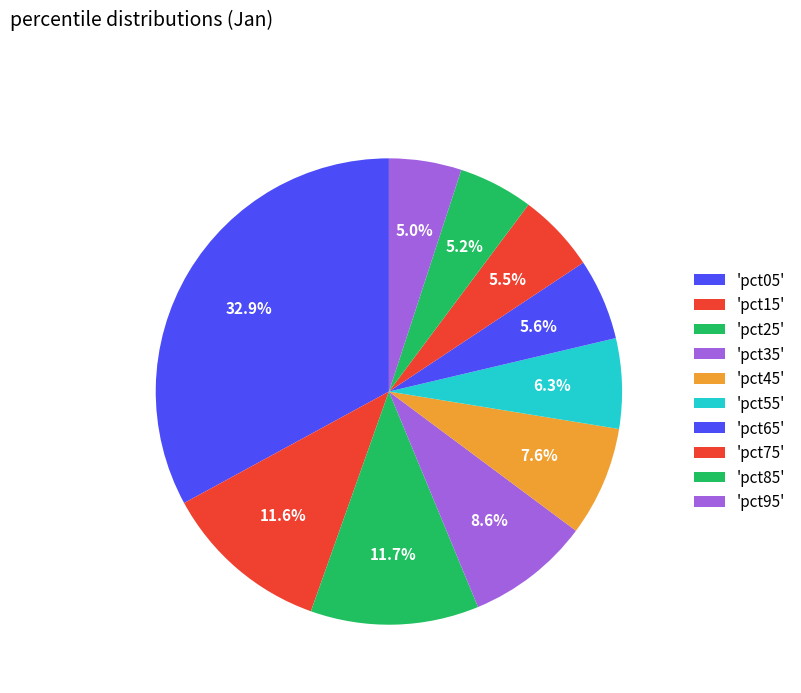

Count the number of slices in the pie.

10